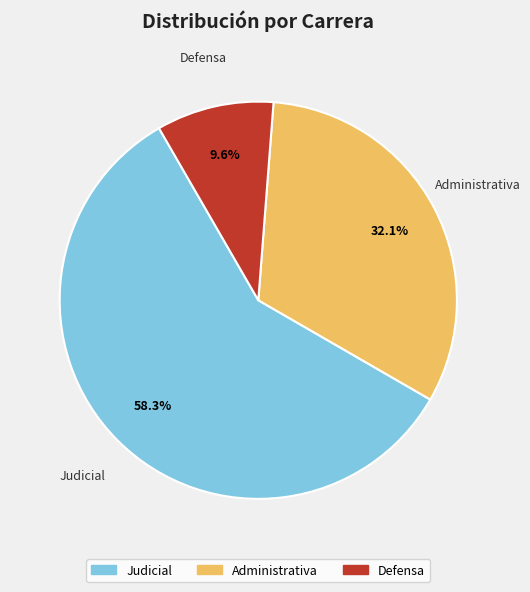

To the nearest percent, what is the difference between the largest and smallest slice percentages?

49%